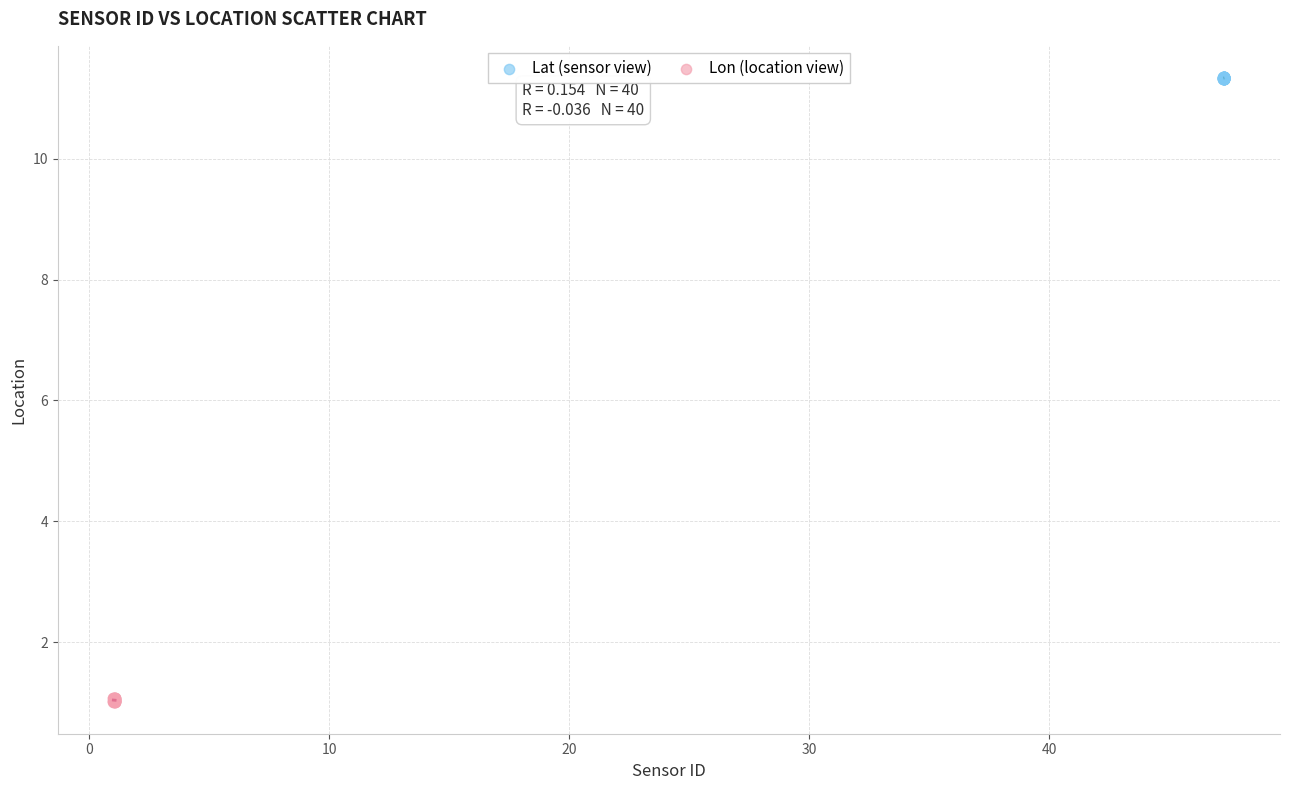

Which series reaches the minimum Y coordinate?

Lon (location view)